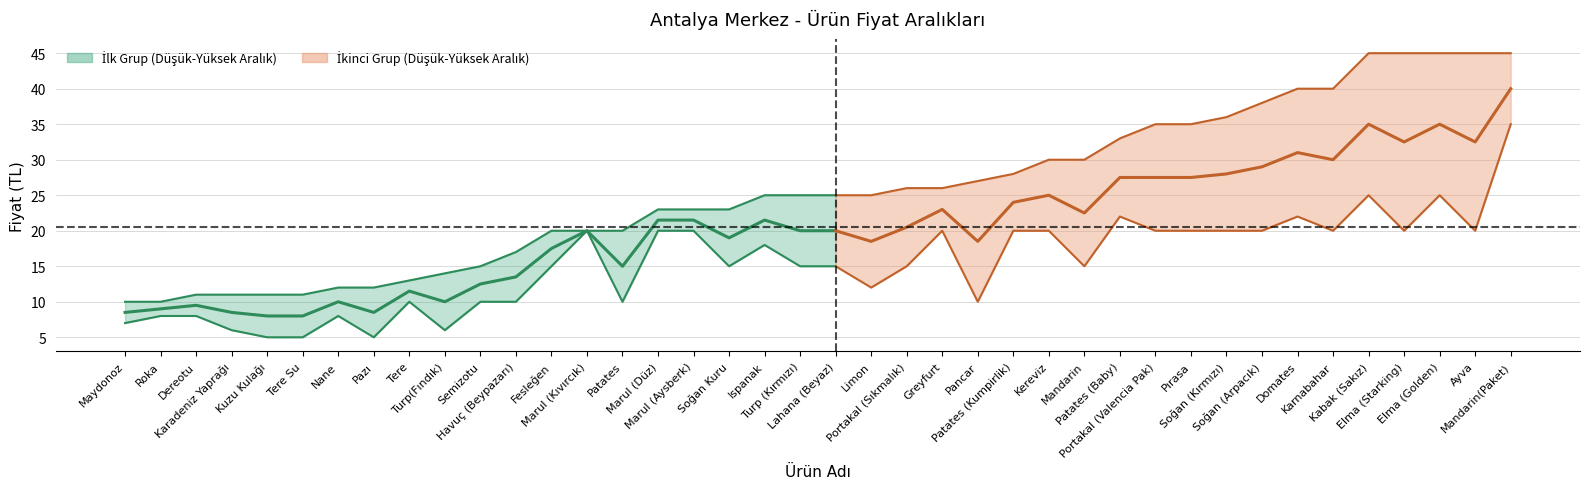

Is it true that En Düşük Ürün Fiyatı equals 6 at Semizotu?

False